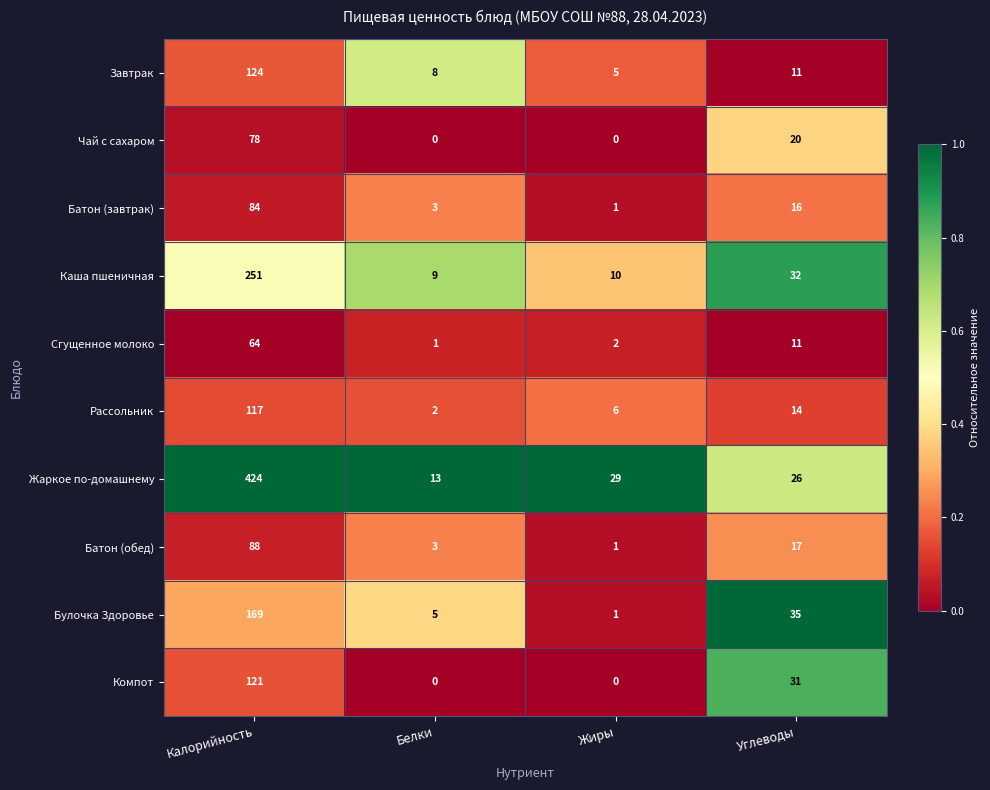

Where does the Жаркое по-домашнему series first go above 29?

Калорийность